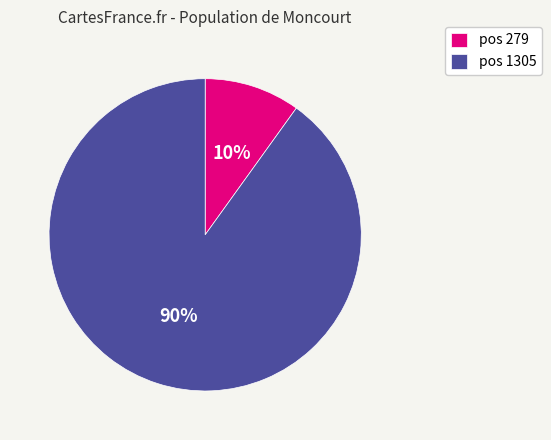

What is the smallest slice in the pie chart?

pos 279